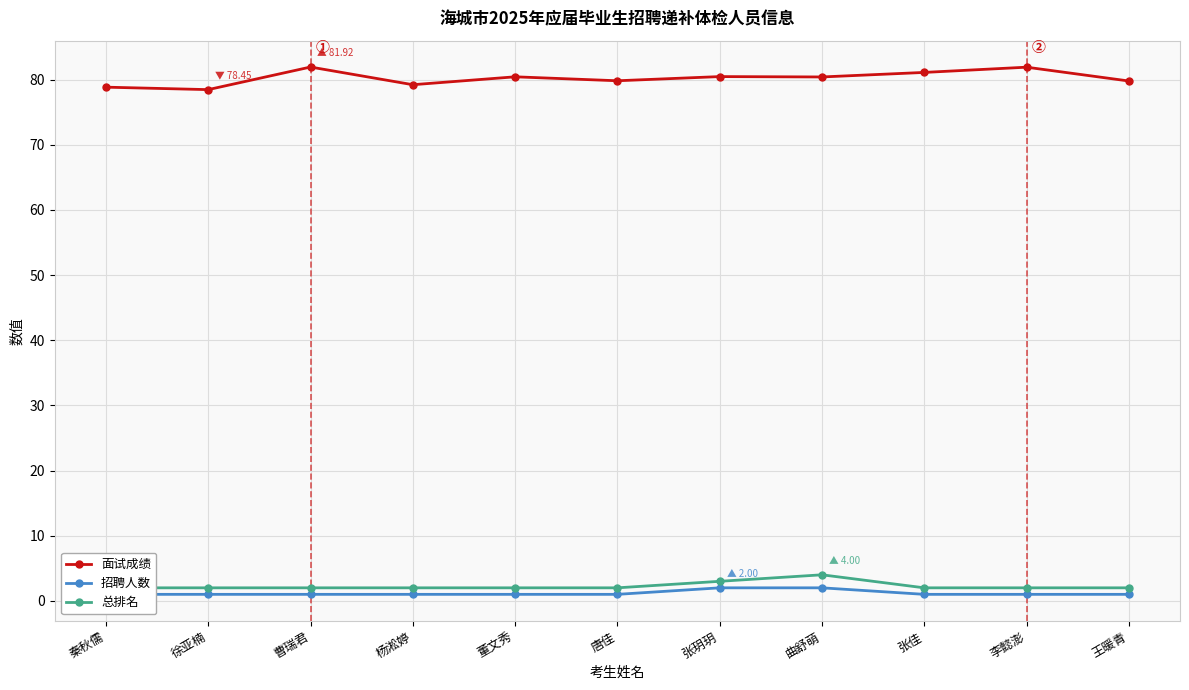

At which label is 总排名 closest to 3?

张玥玥